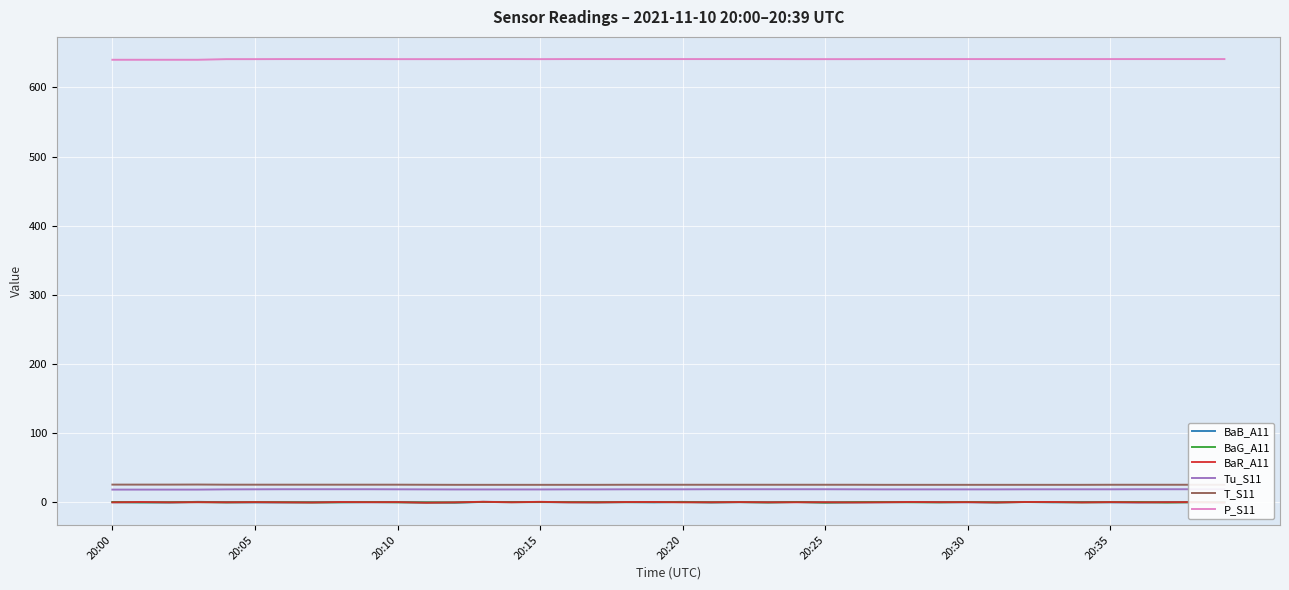

How many positive values does the BaR_A11 series have?

20